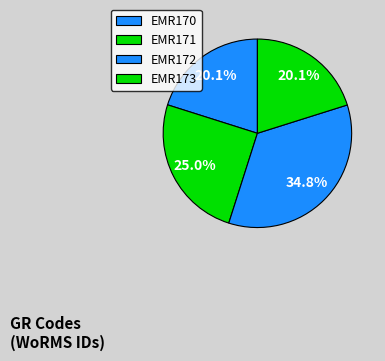

How many slices are in this pie chart?

4